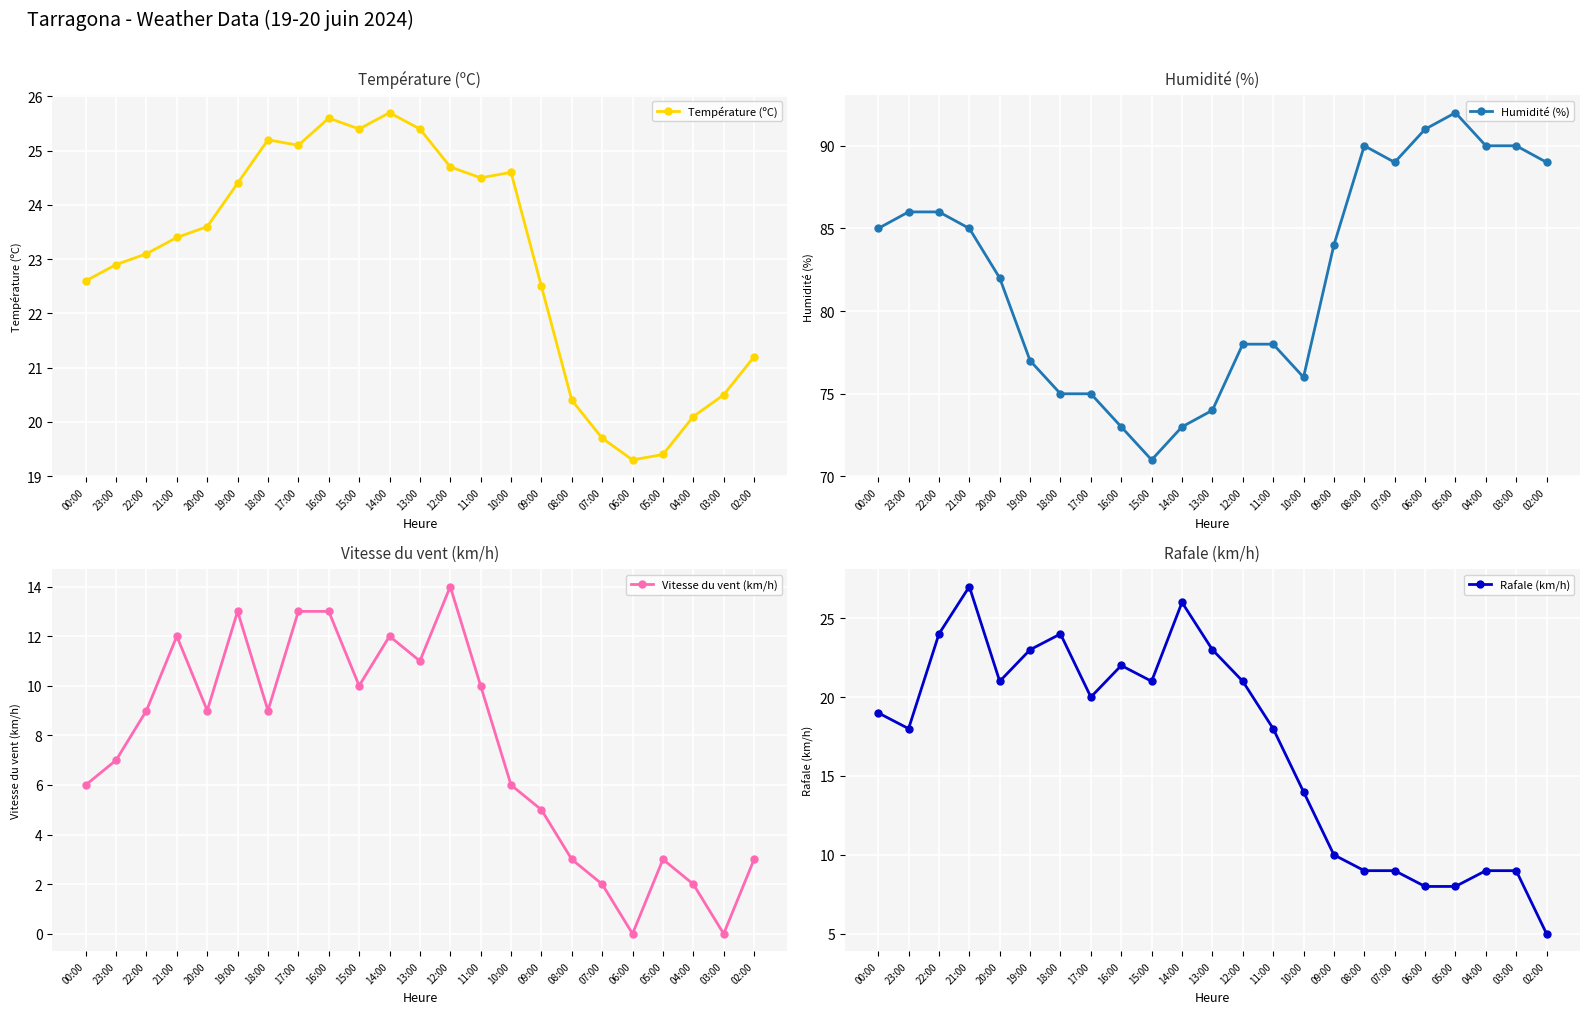

What are all the series names shown in the legend?

Température (ºC), Humidité (%), Vitesse du vent (km/h), Rafale (km/h)